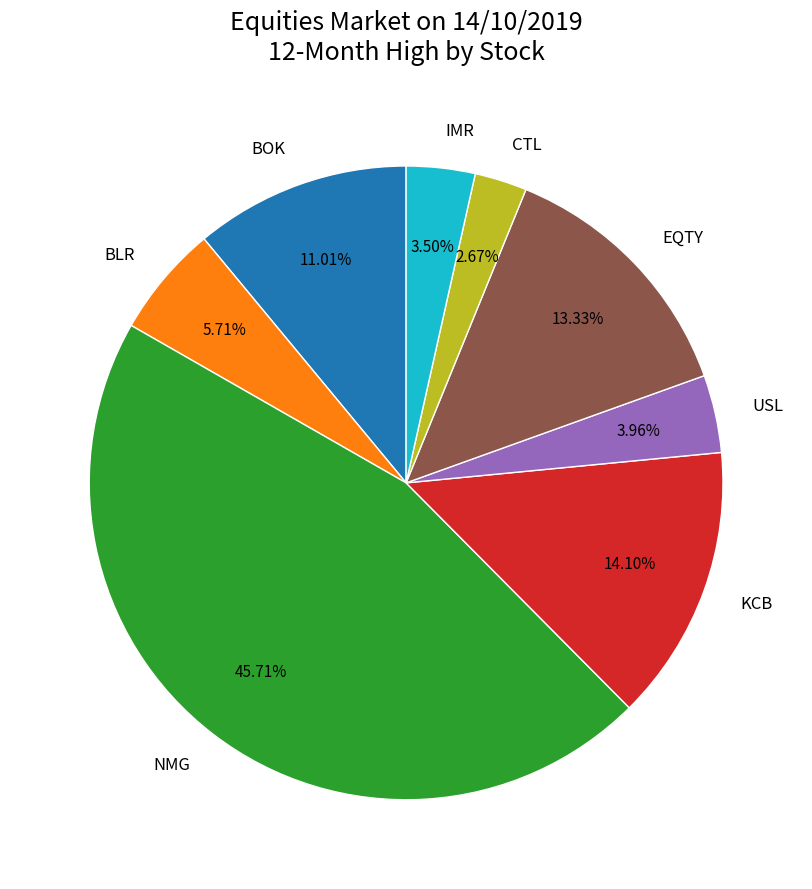

What is the total percentage of EQTY and USL?

17.3%